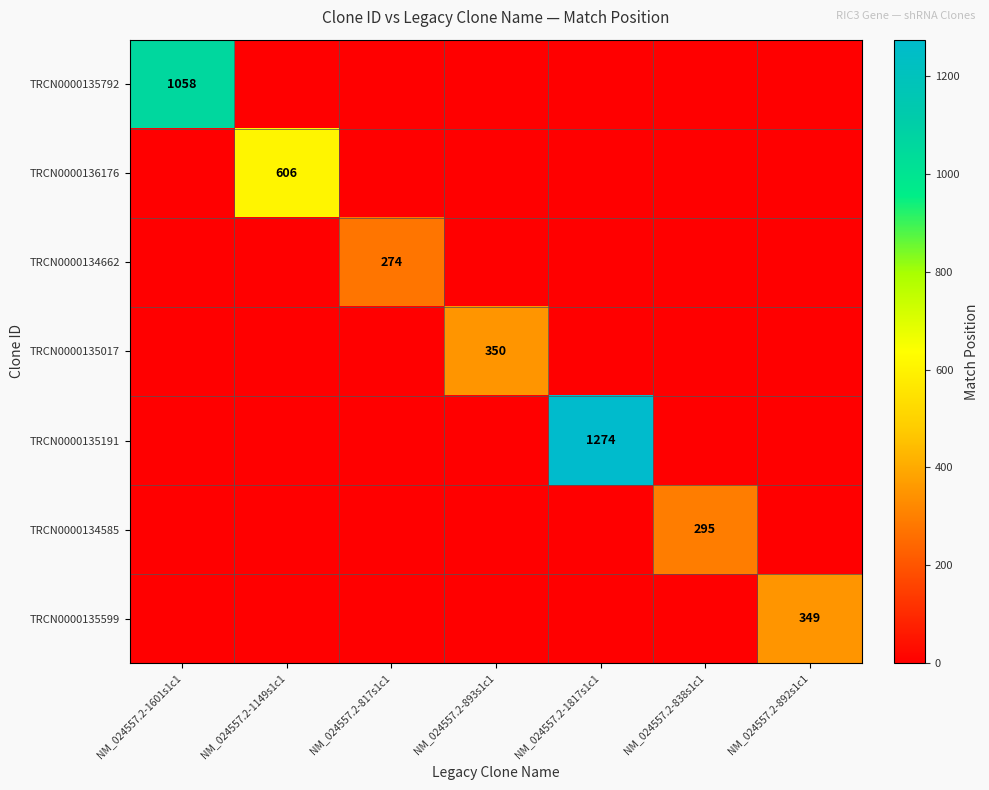

Which has a higher value, NM_024557.2-893s1c1 or NM_024557.2-892s1c1?

NM_024557.2-893s1c1